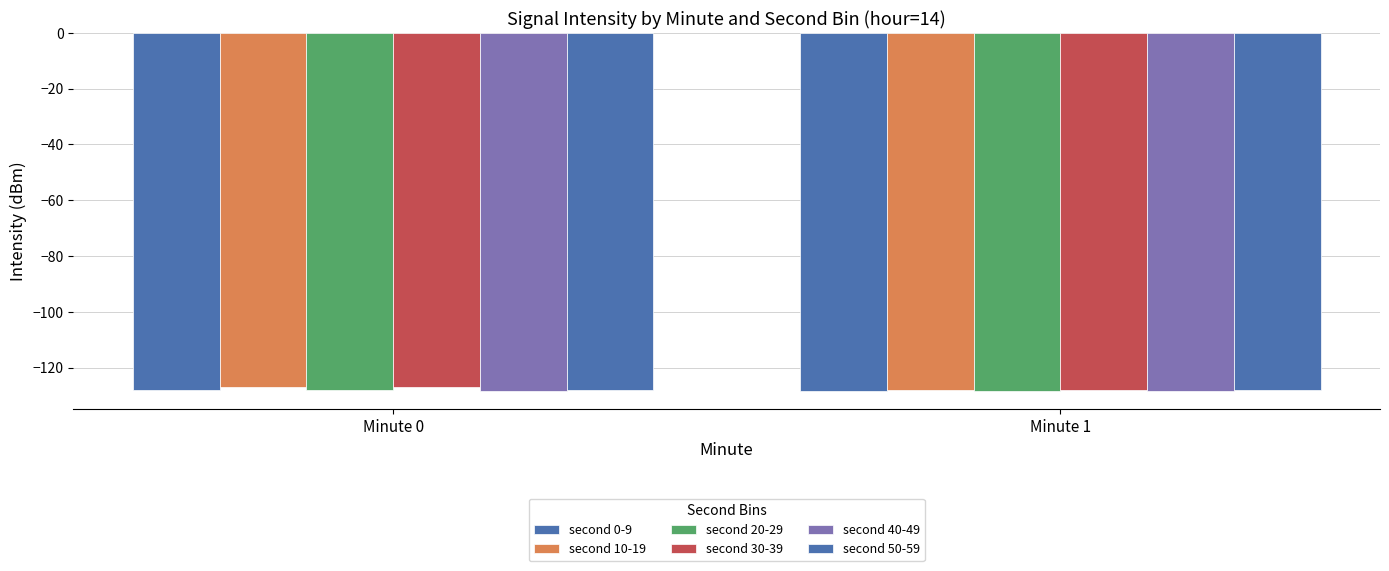

How many groups of bars are there?

2